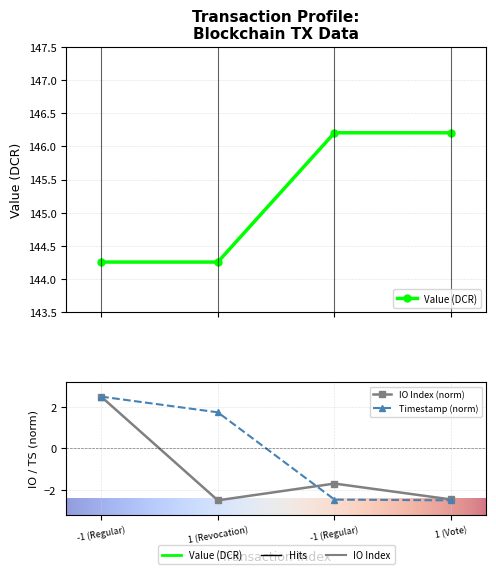

Reading left to right, what are all the values shown in this chart?

value: 144.3	144.3	146.2	146.2
io_index: 2.5	-2.5	-1.7	-2.5
time_stamp: 2.5	1.7	-2.5	-2.5